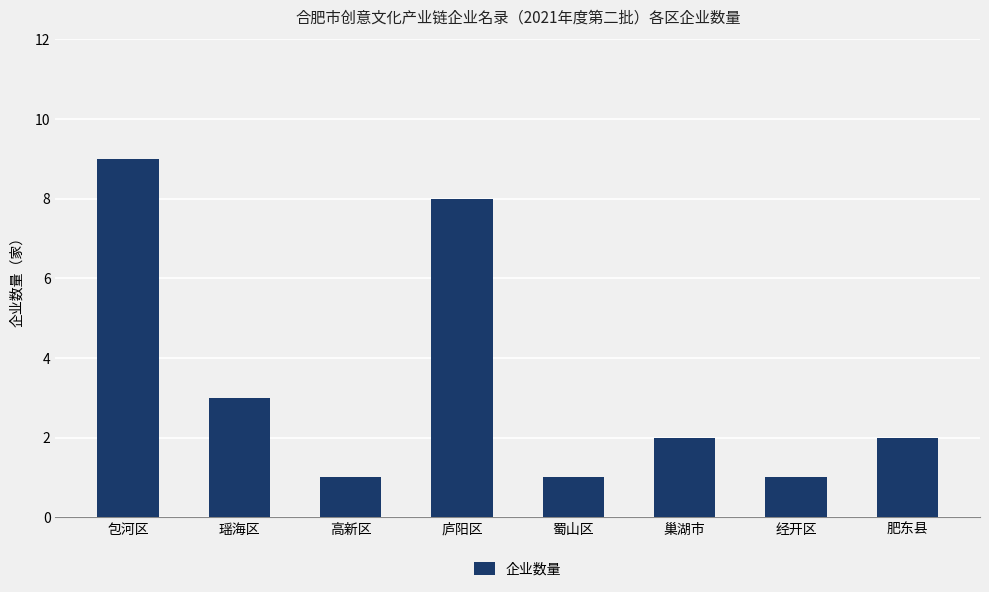

What is the difference between the values at 庐阳区 and 经开区?

7